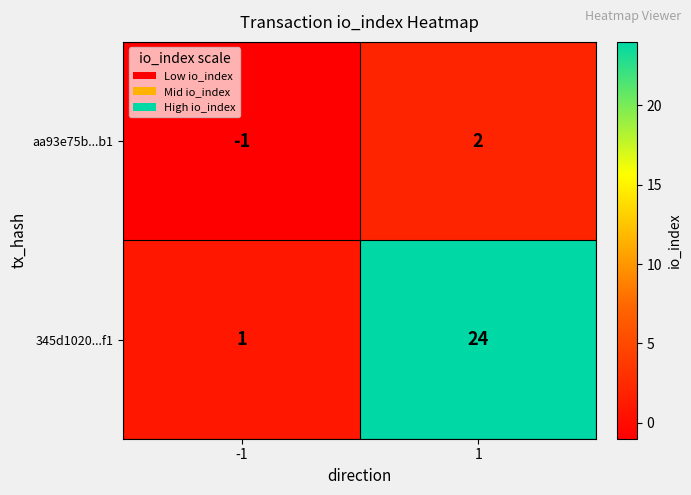

Which series changed the most between -1 and 1?

345d1020...f1